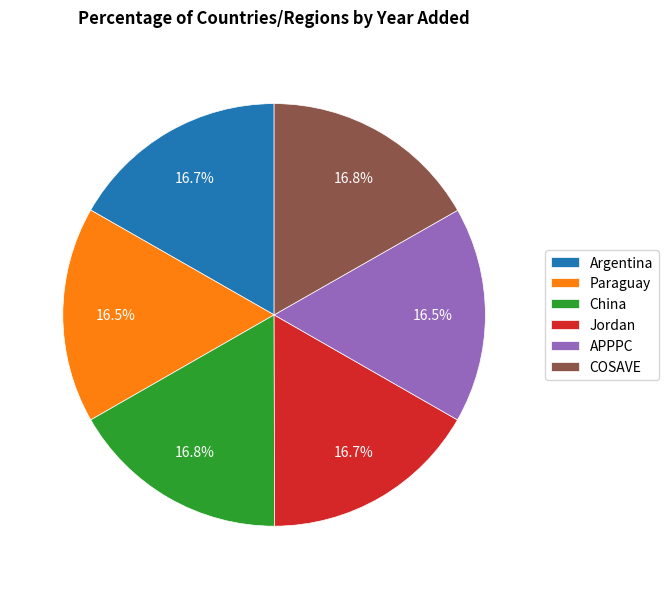

How much of the chart is everything except APPPC?

83.5%